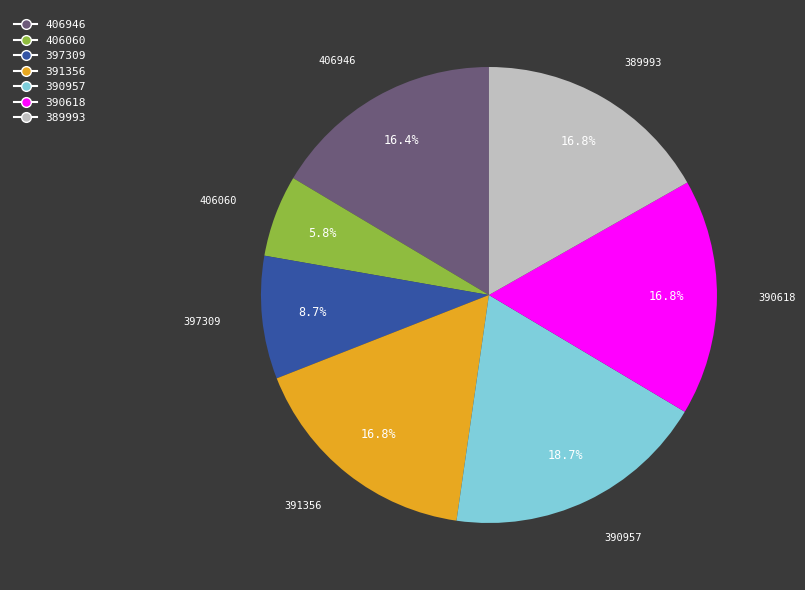

Which has a higher value, 406060 or 390618?

390618